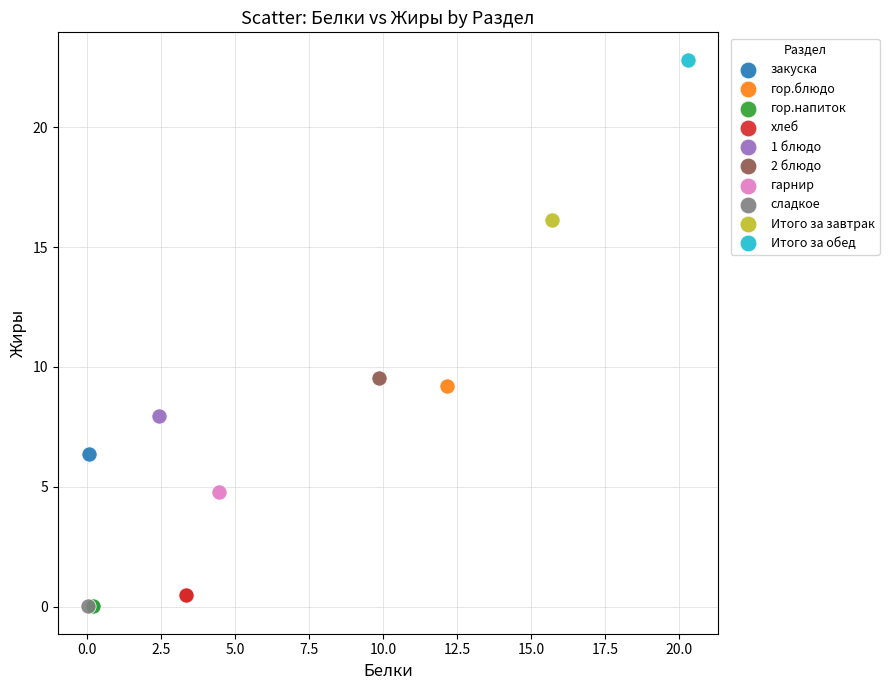

What are all the series names shown in the legend?

закуска, гор.блюдо, гор.напиток, хлеб, 1 блюдо, 2 блюдо, гарнир, сладкое, Итого за завтрак, Итого за обед